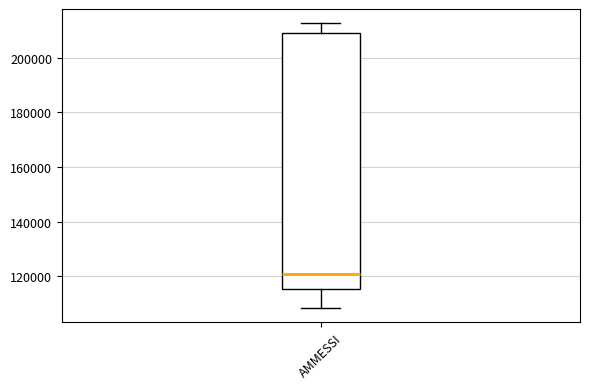

Where does the upper whisker of the box for AMMESSI end on the y-axis? The values are not printed on the chart, so give them approximately, as read against the axis.

212000